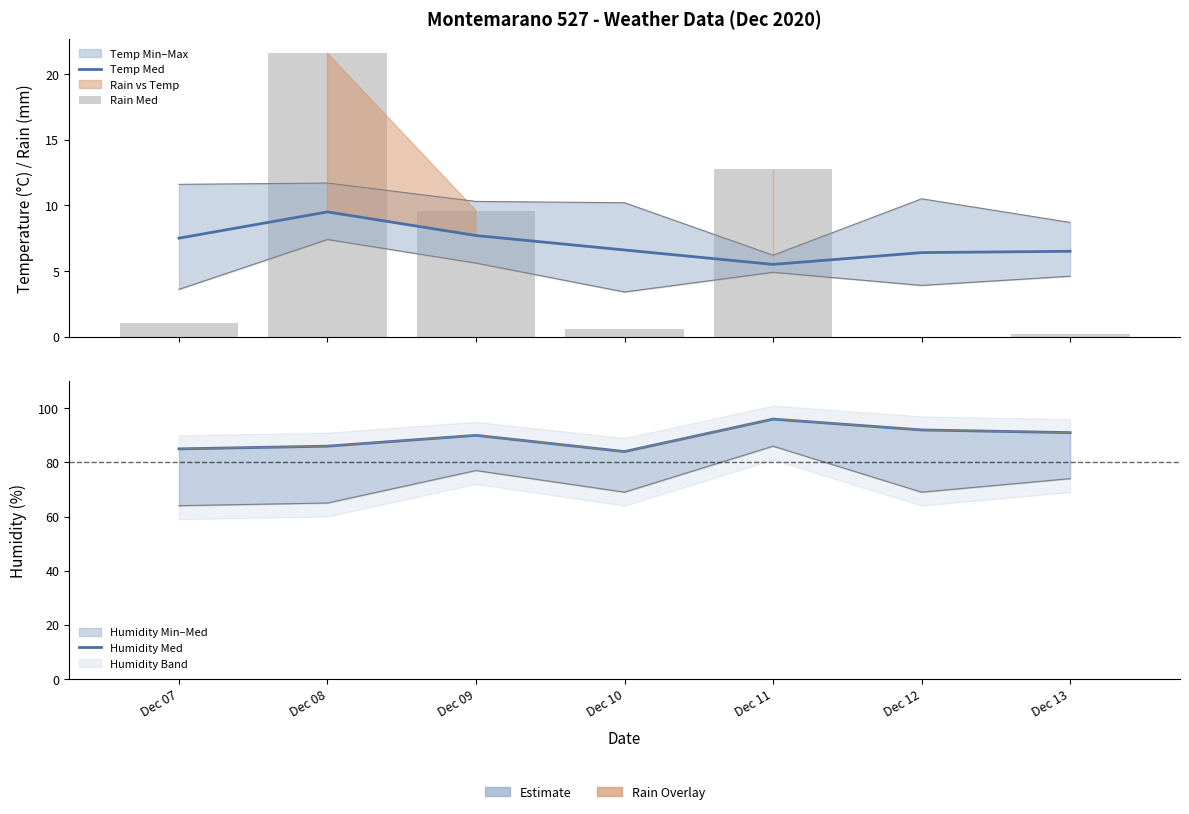

At which category does the chart reach its minimum across all series?

Dec 12